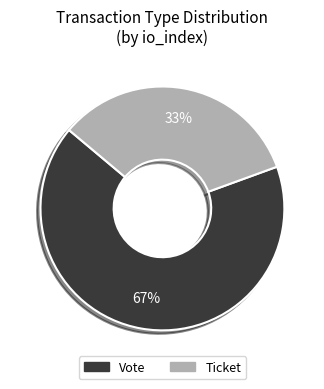

Rank the categories by value from highest to lowest.

Vote, Ticket